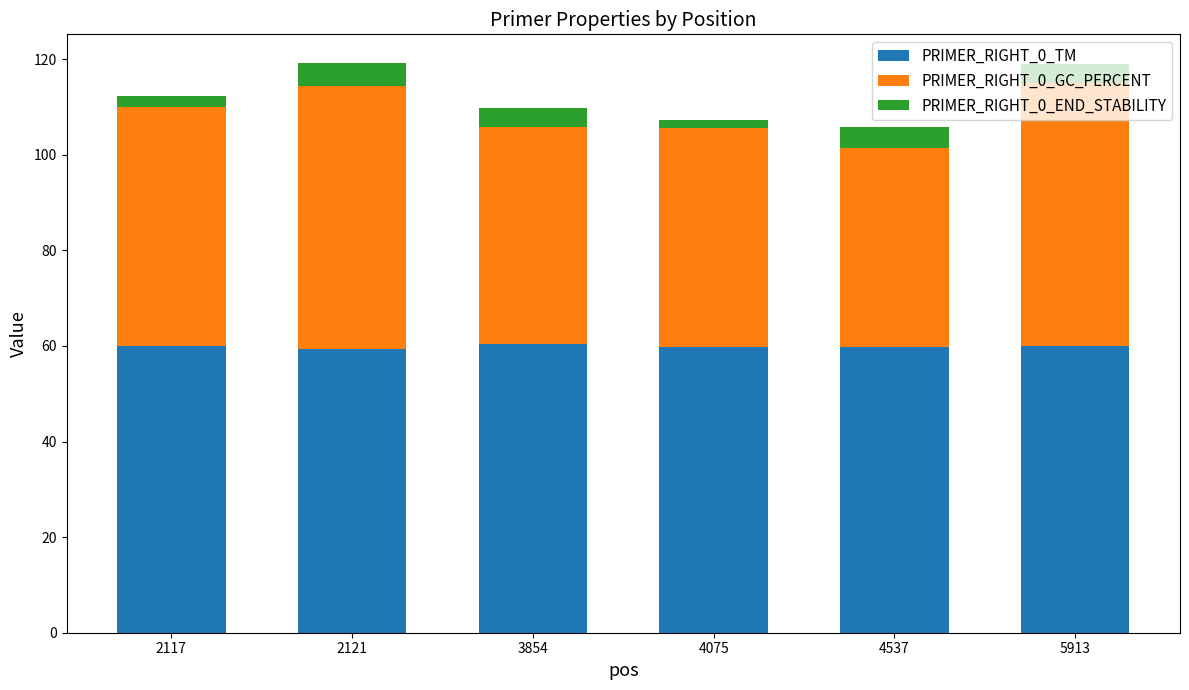

What is the maximum value for PRIMER_RIGHT_0_TM?

60.4